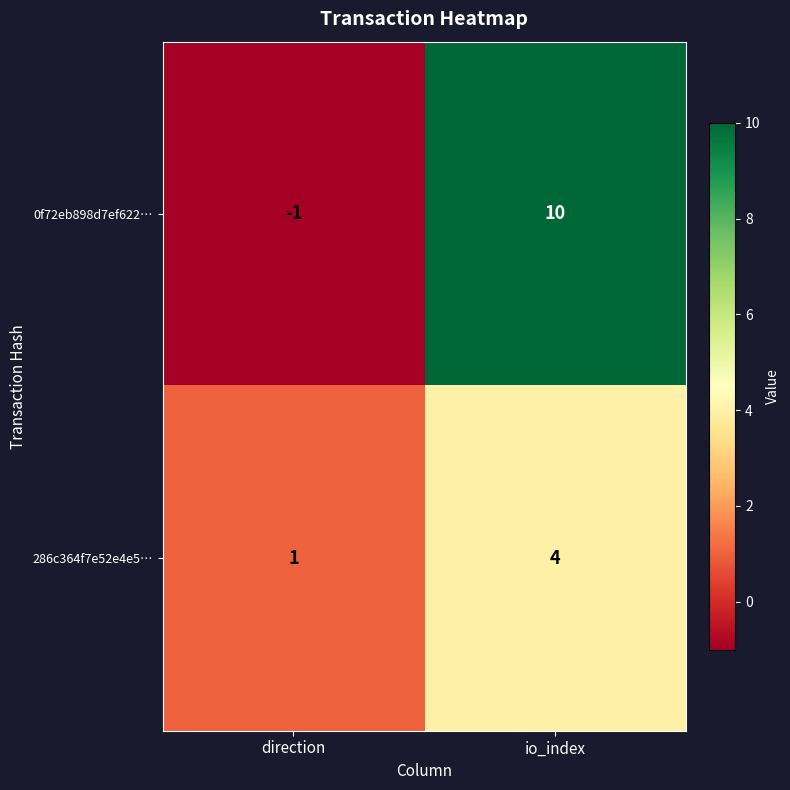

Is it true that 0f72eb898d7ef622… equals 10 at io_index?

True